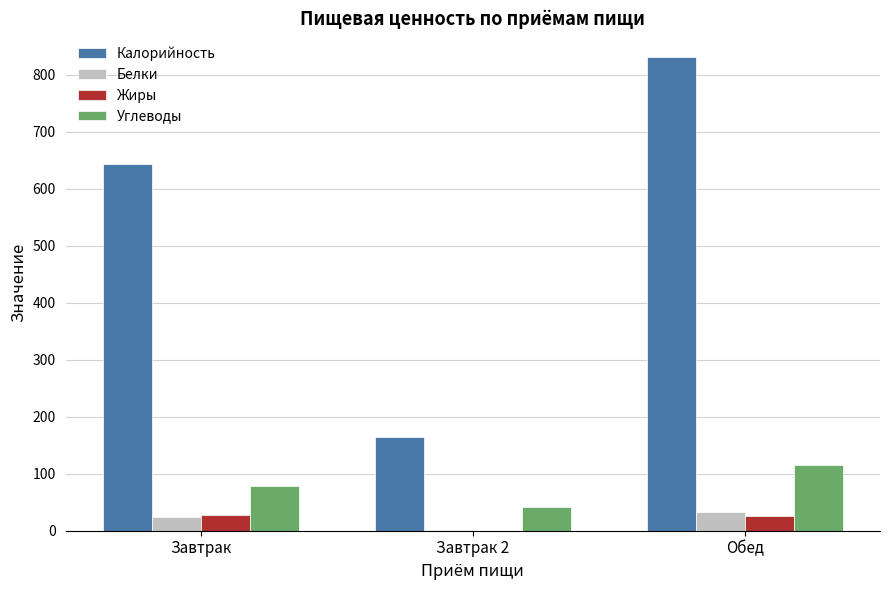

What value does the Калорийность series have at Обед?

830.8